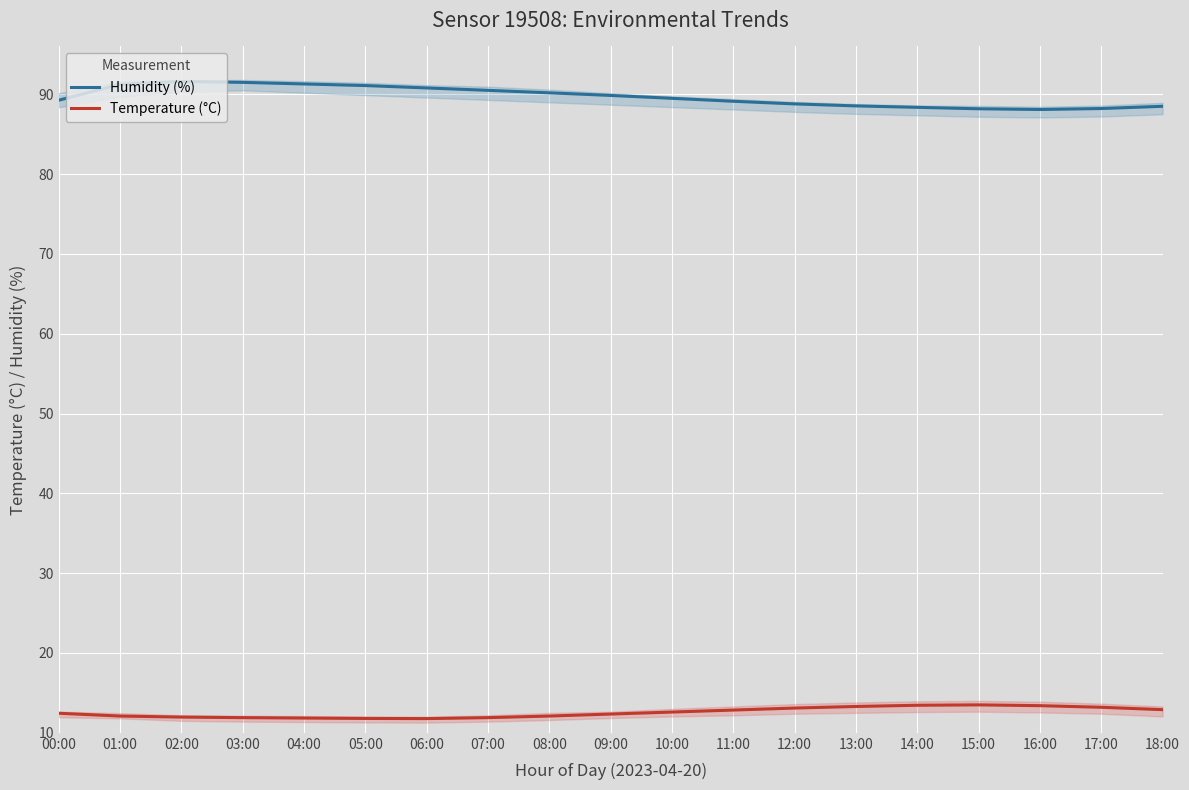

What is the difference between the highest and lowest values at 09:00?

77.5